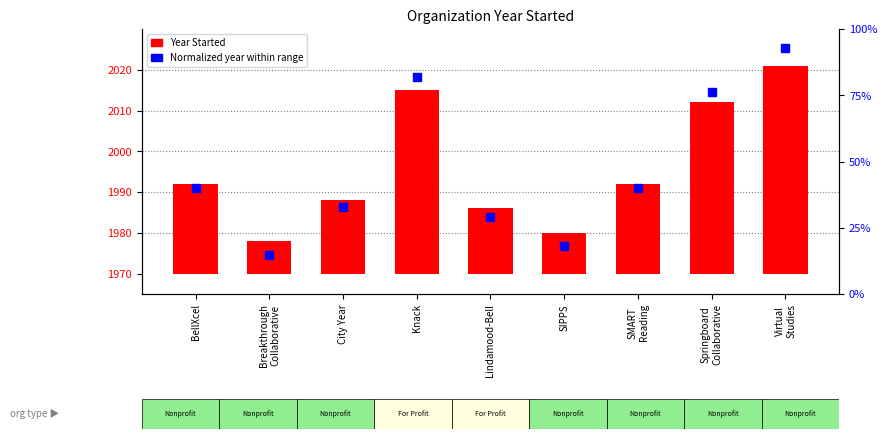

Which series has the largest range (max minus min)?

Normalized year (0–100%)